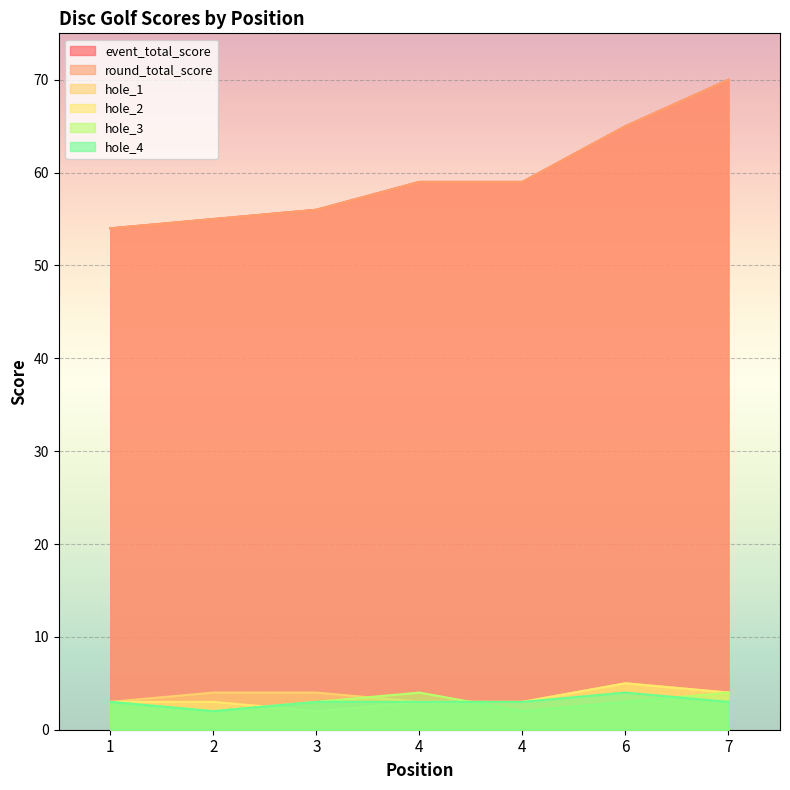

Which label corresponds to the largest value in the chart?

7